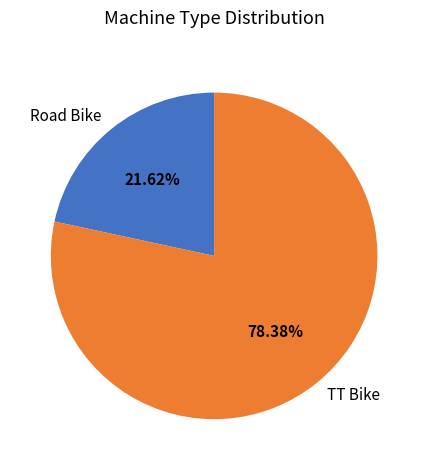

Which slice is the smallest?

Road Bike